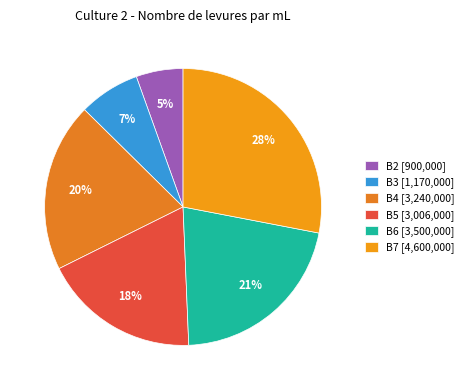

Does any single category account for the majority?

No